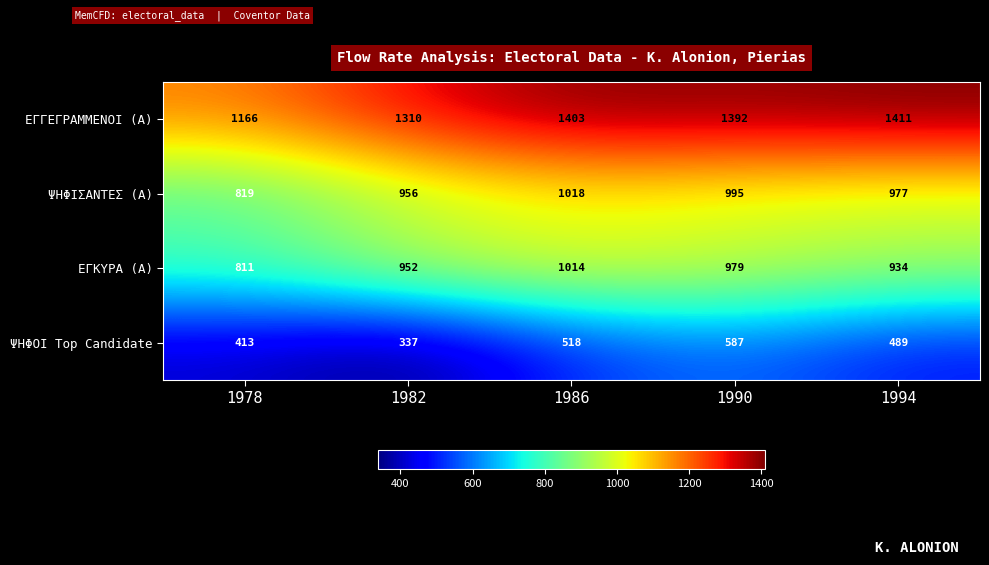

At which label does ΕΓΓΕΓΡΑΜΜΕΝΟΙ (Α) first exceed 1392?

1986